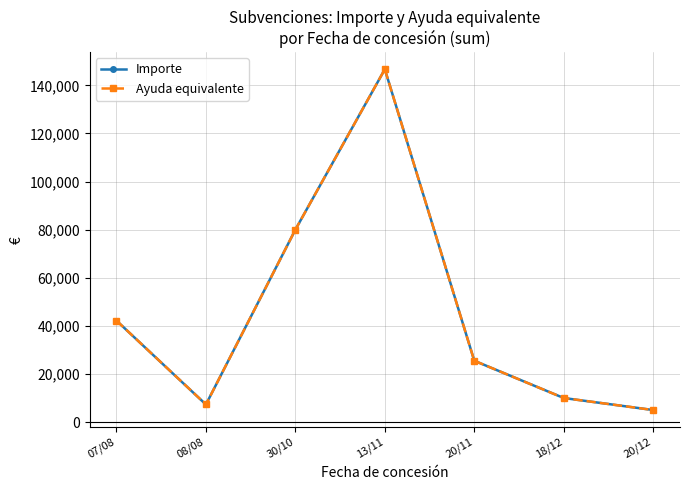

Does the chart have visible grid lines?

Yes